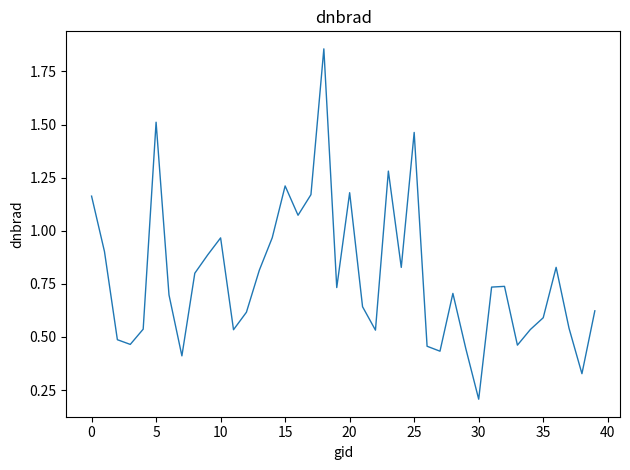

What is the difference between the maximum and minimum values?

1.6